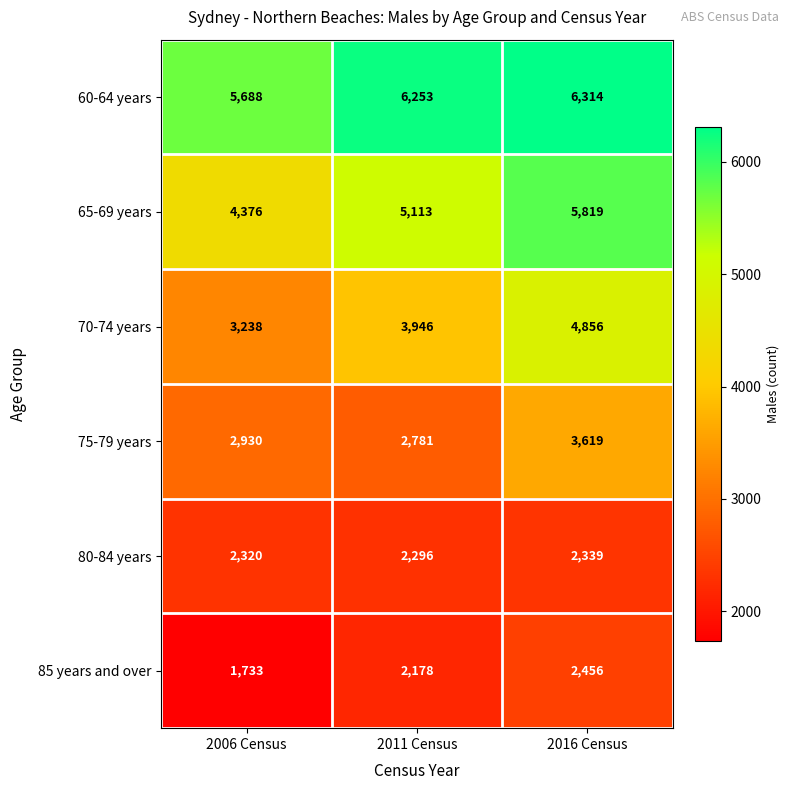

Which category has the highest value across all series?

2016 Census